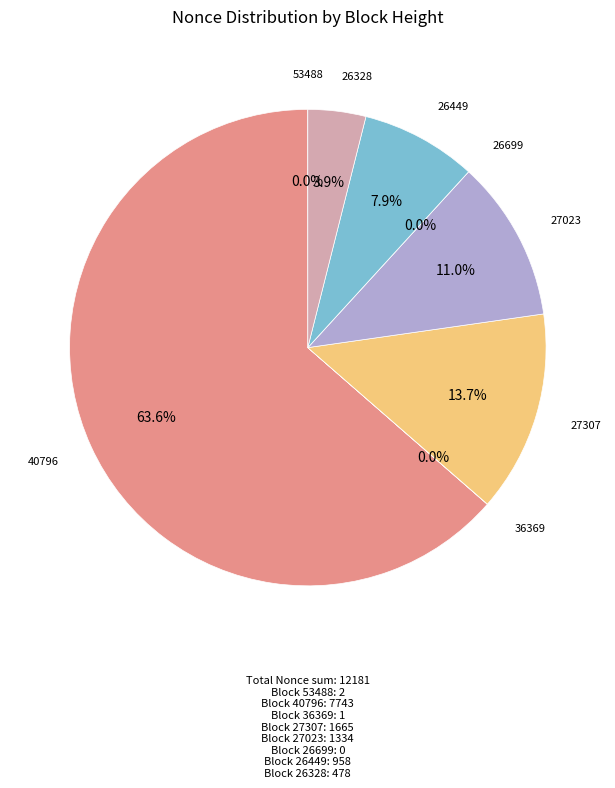

Combined, what portion of the pie is 53488 and 27307?

13.7%